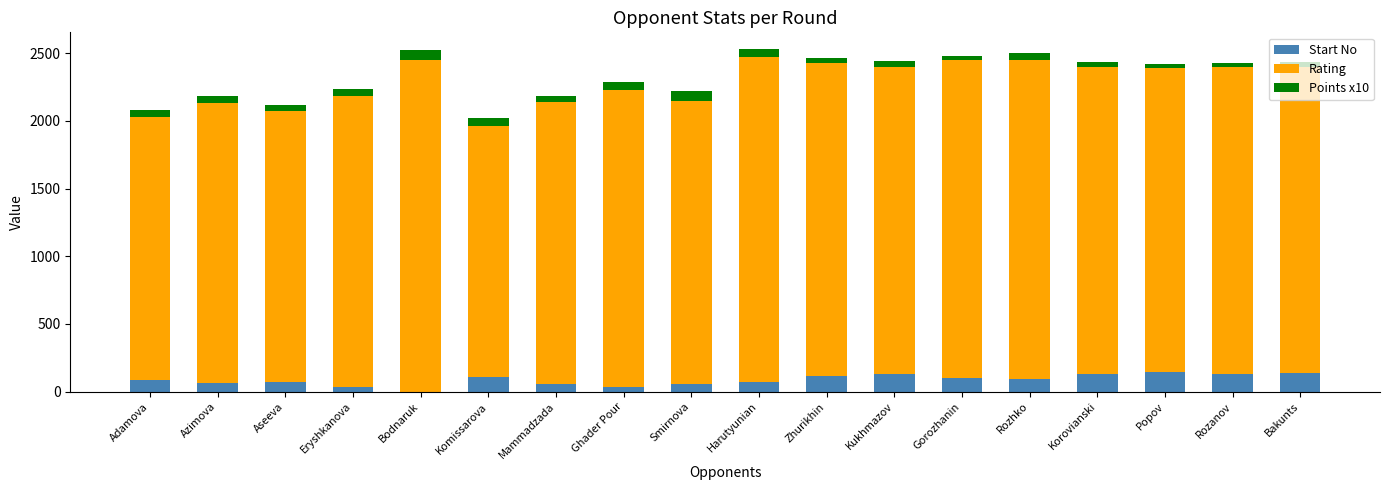

What is the total value across all series at Komissarova?

2019